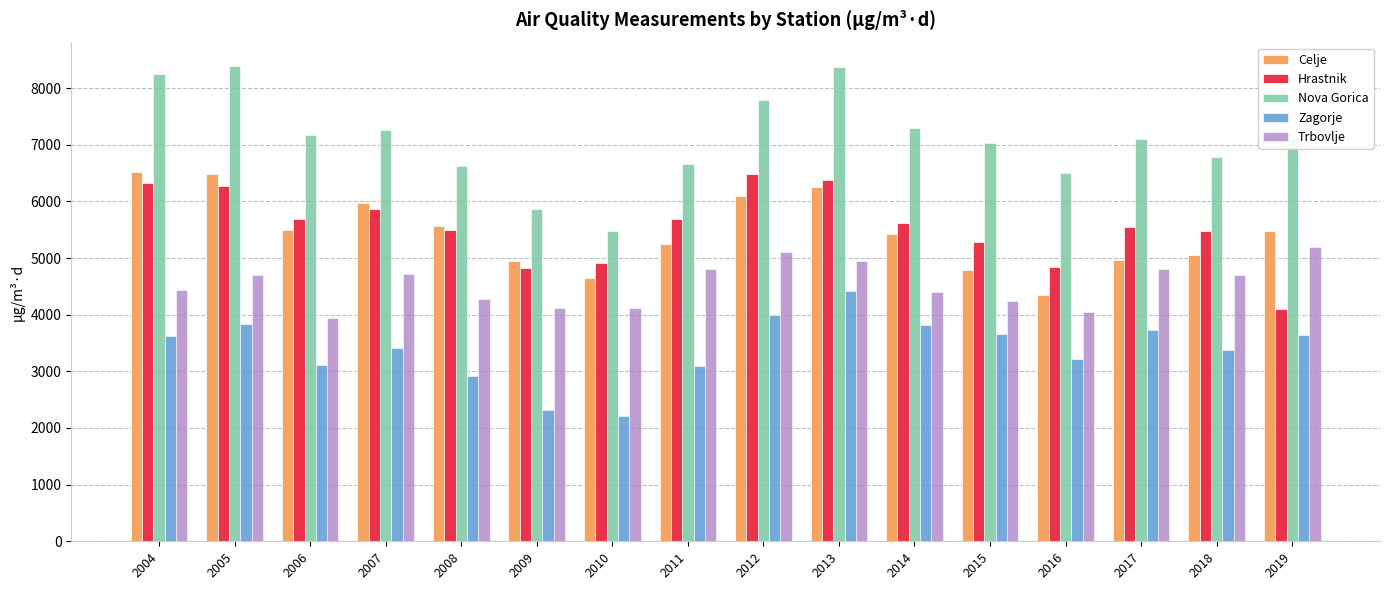

Where is Hrastnik nearest to the value 5298?

2015